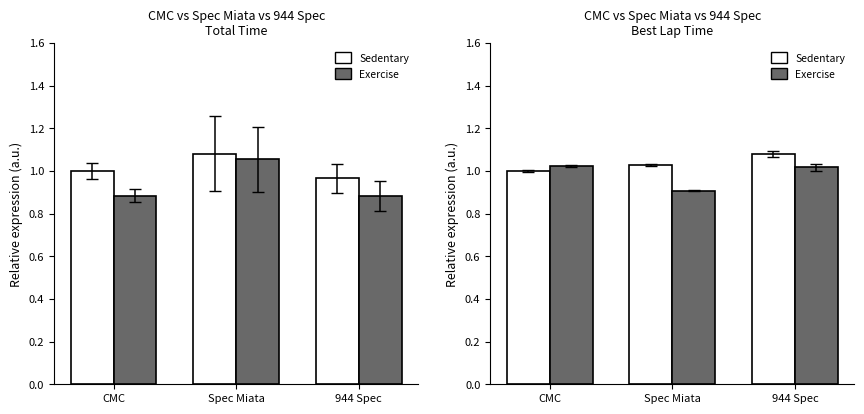

Where is Sedentary nearest to the value 1?

CMC